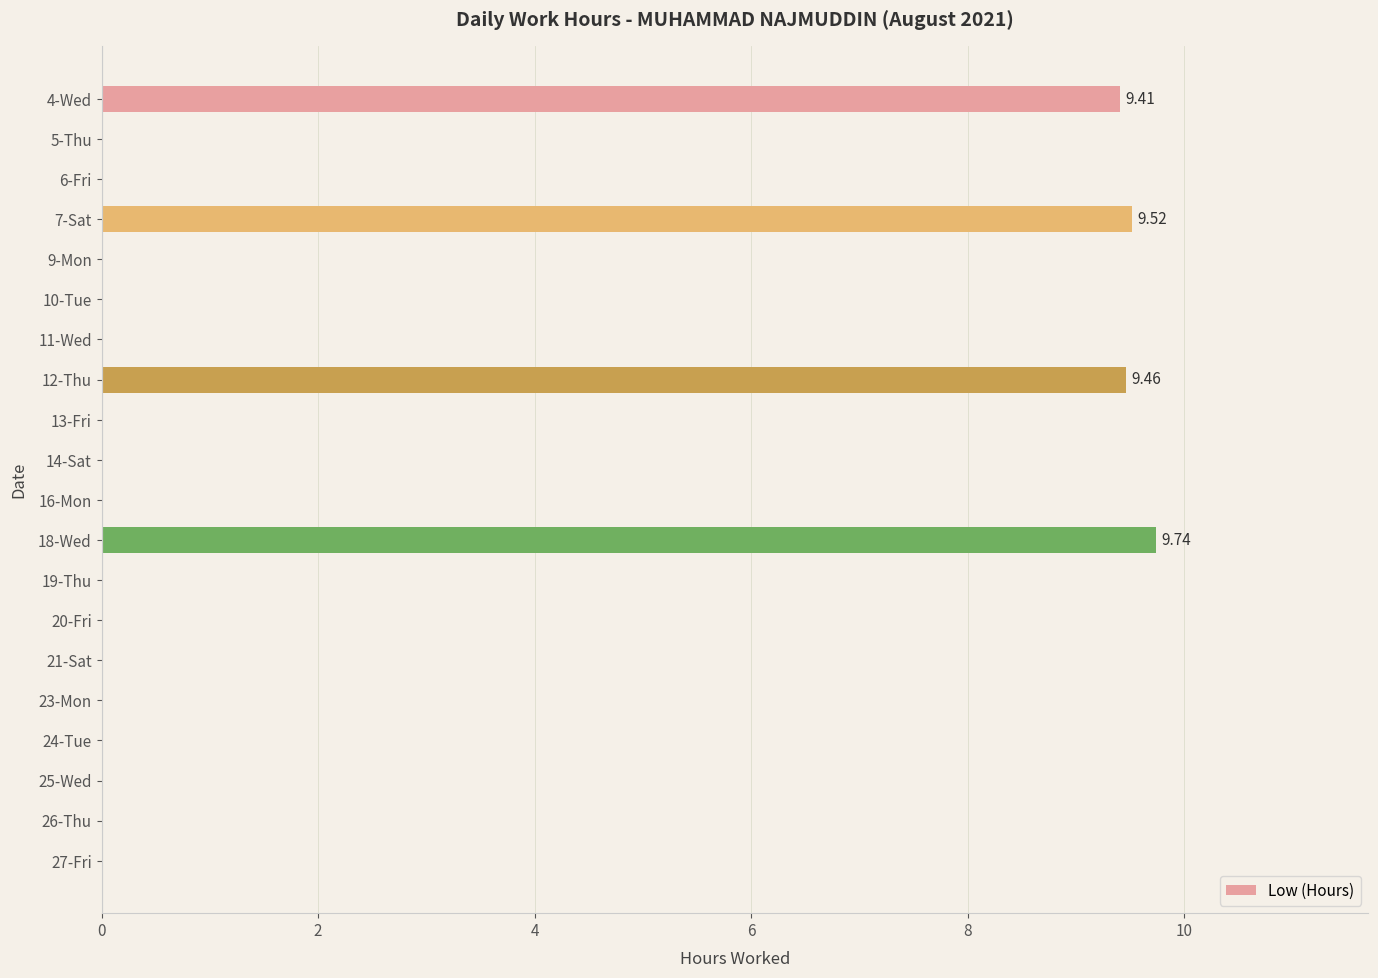

What is the sum of the values at 9-Mon and 12-Thu?

9.5